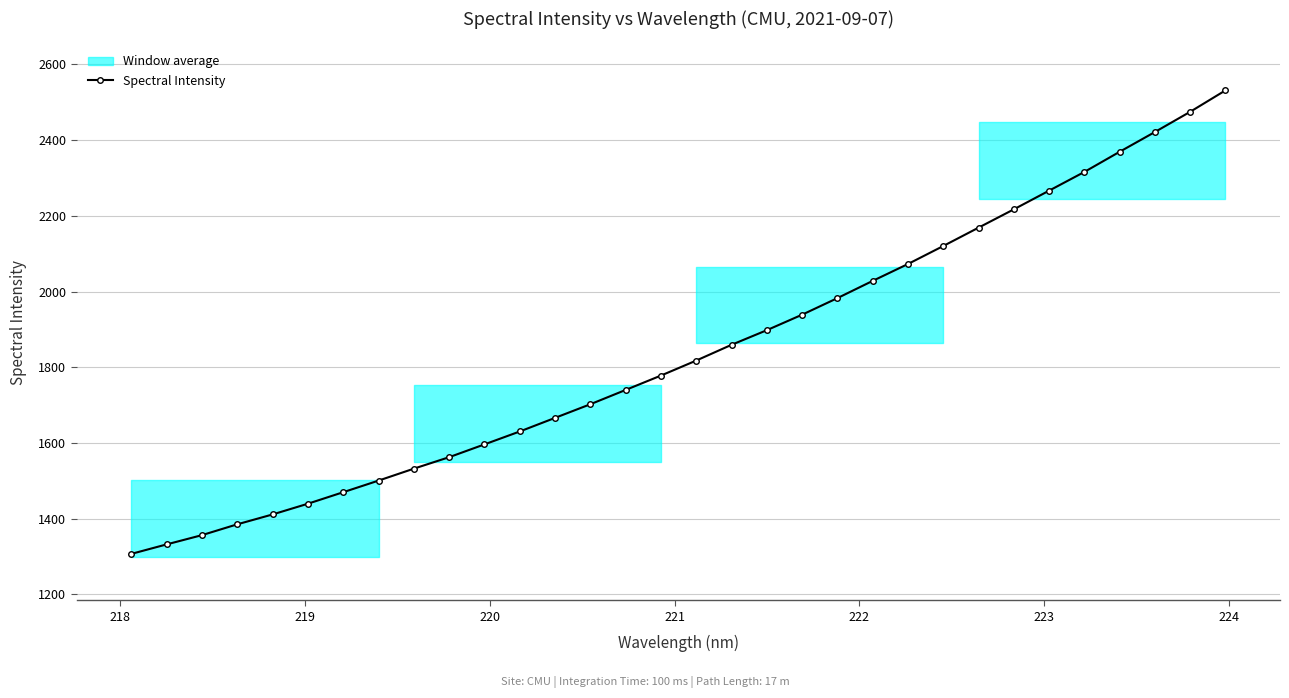

What is the value of the 17th point from the left?

1817.8